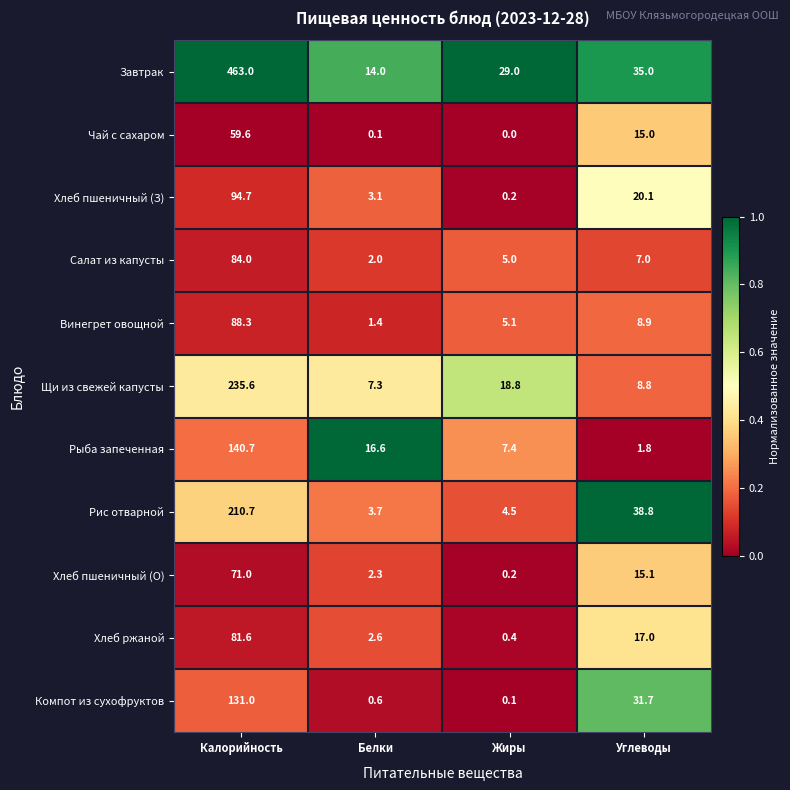

What is the total value across all series at Жиры?

70.7